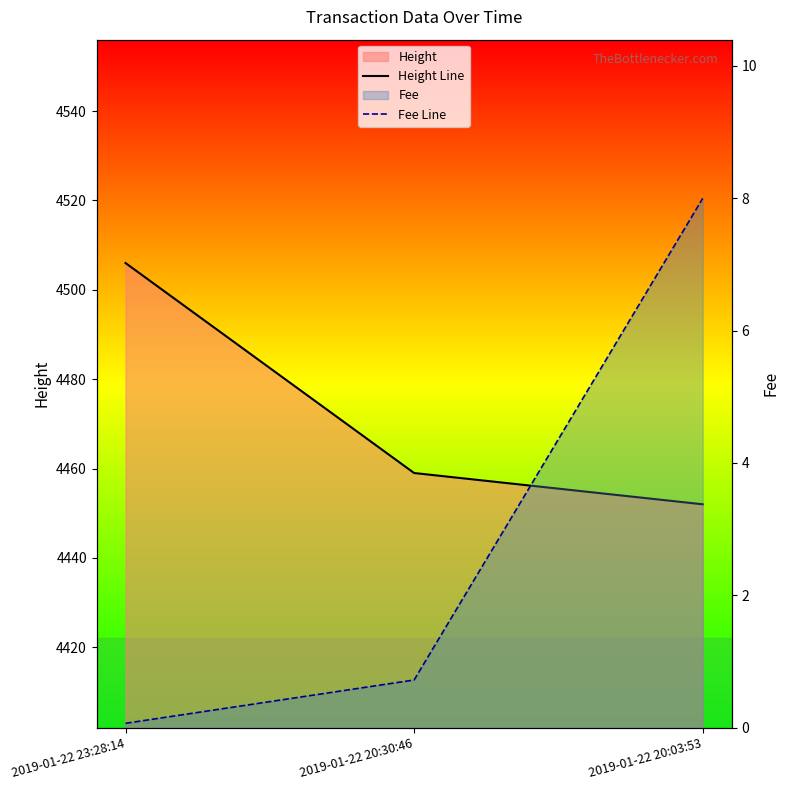

Which category has the highest value in the Fee Line series?

2019-01-22 20:03:53